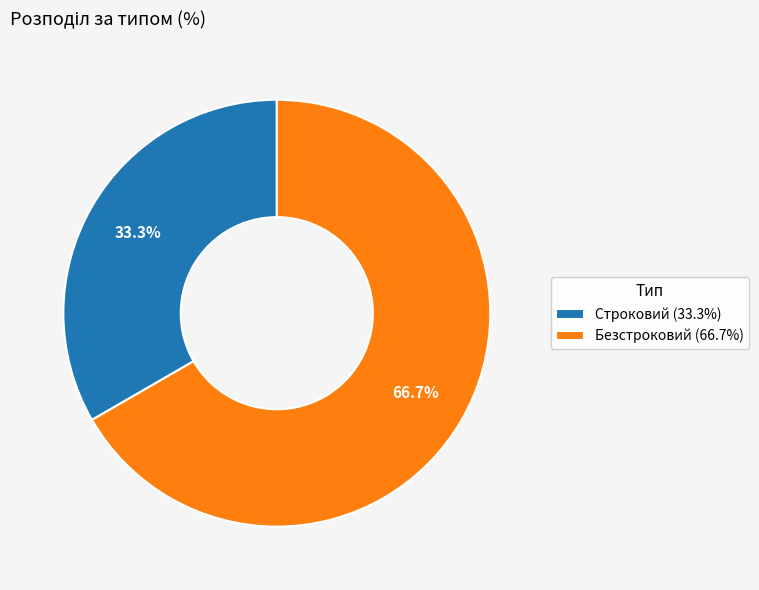

Is the sum of Безстроковий and Строковий greater than half?

Yes